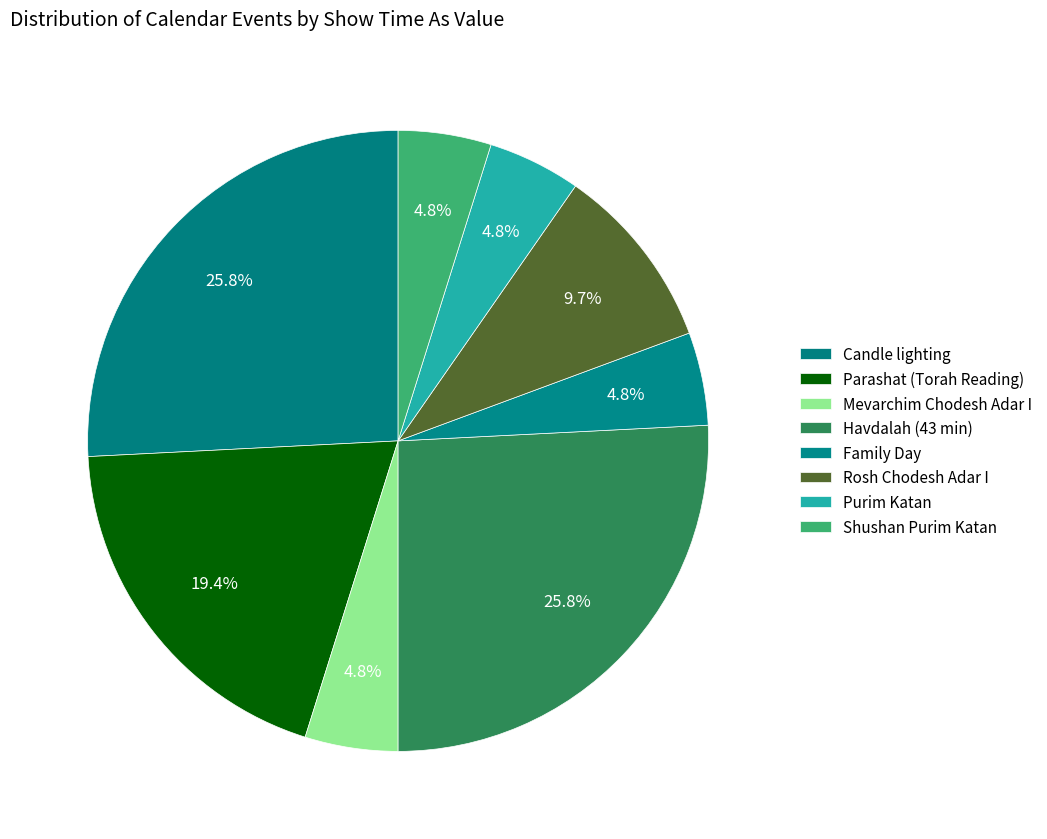

Count the number of slices in the pie.

8